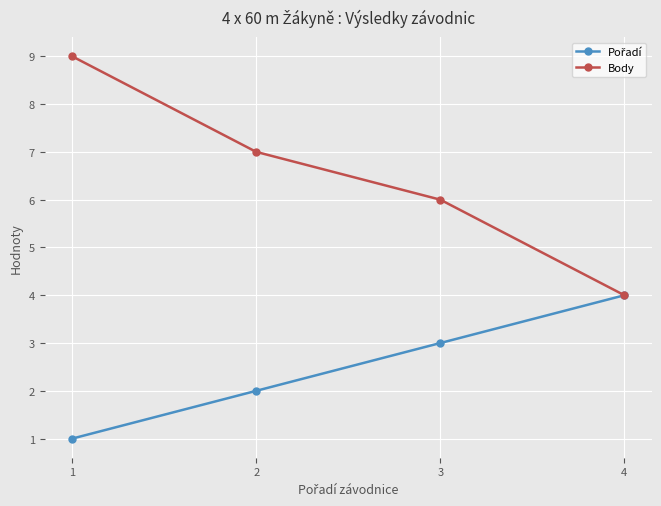

Which series has the largest range (max minus min)?

Body